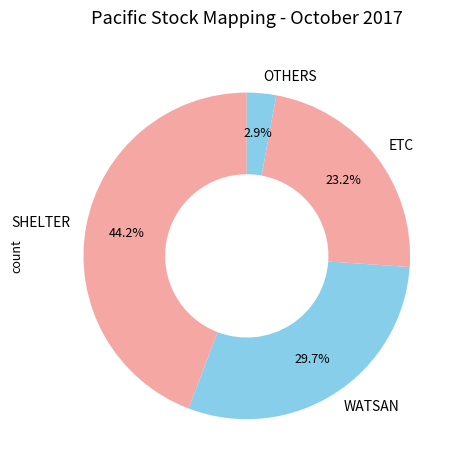

How many segments does this pie chart have?

4